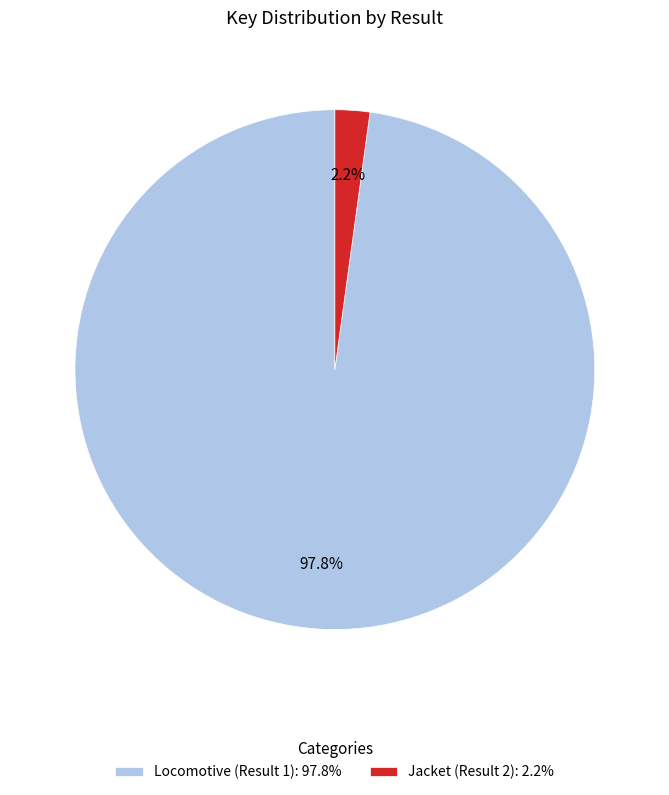

To the nearest percent, what is the difference between the Jacket (Result 2) and Locomotive (Result 1) slice percentages?

96%